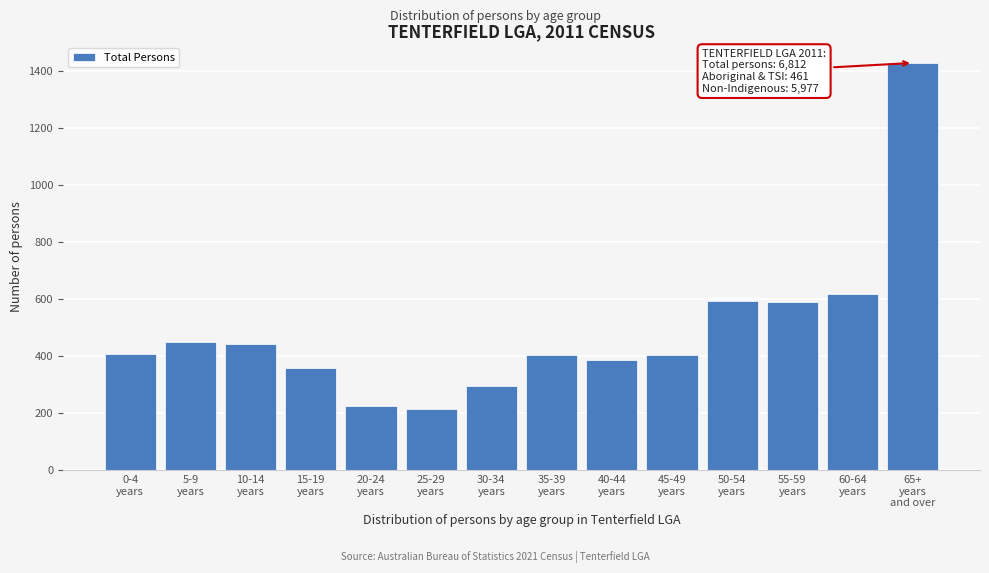

What is the difference between the maximum and minimum values?

1212